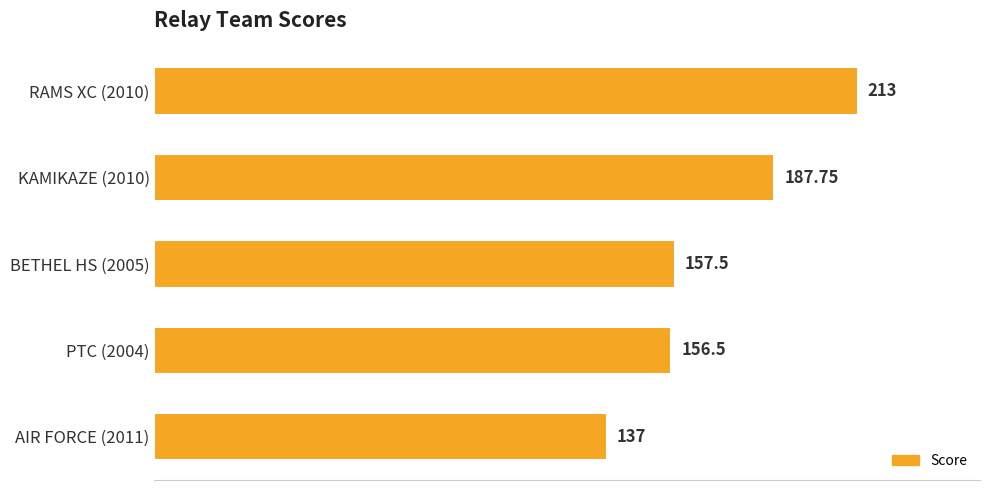

Which category has the lowest value across all series?

AIR FORCE (2011)